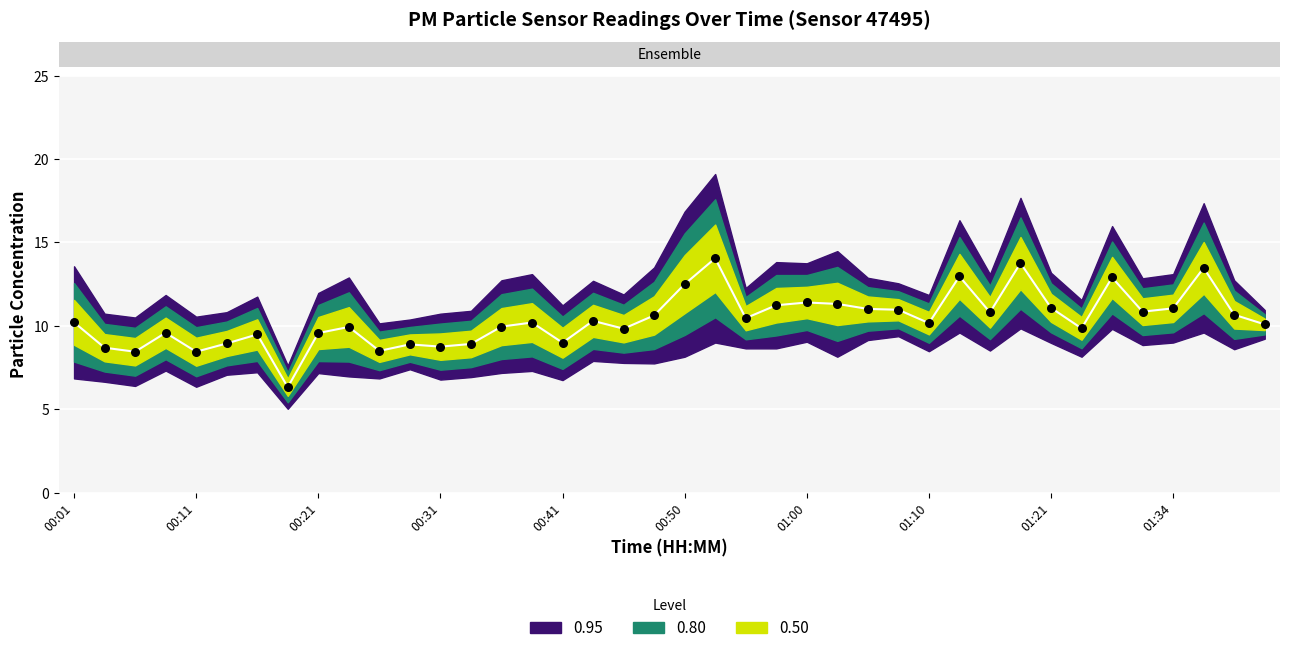

What is the range of Y values (max minus min)?

7.7